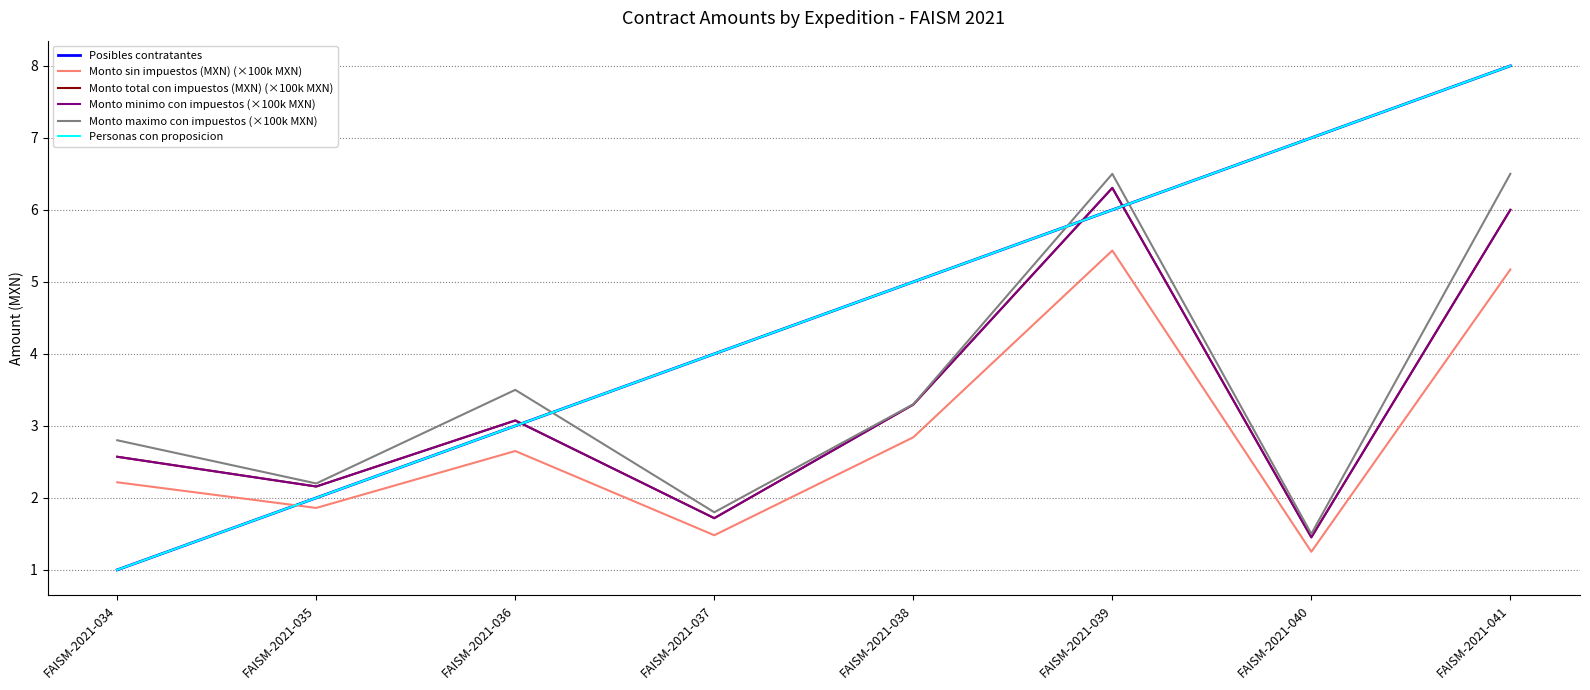

Reading left to right, transcribe all the data shown in this chart.

Posibles contratantes: FAISM-2021-034=1.0	FAISM-2021-035=2.0	FAISM-2021-036=3.0	FAISM-2021-037=4.0	FAISM-2021-038=5.0	FAISM-2021-039=6.0	FAISM-2021-040=7.0	FAISM-2021-041=8.0
Monto sin impuestos (MXN) (×100k MXN): FAISM-2021-034=2.2	FAISM-2021-035=1.9	FAISM-2021-036=2.7	FAISM-2021-037=1.5	FAISM-2021-038=2.8	FAISM-2021-039=5.4	FAISM-2021-040=1.3	FAISM-2021-041=5.2
Monto total con impuestos (MXN) (×100k MXN): FAISM-2021-034=2.6	FAISM-2021-035=2.2	FAISM-2021-036=3.1	FAISM-2021-037=1.7	FAISM-2021-038=3.3	FAISM-2021-039=6.3	FAISM-2021-040=1.5	FAISM-2021-041=6.0
Monto minimo con impuestos (×100k MXN): FAISM-2021-034=2.6	FAISM-2021-035=2.2	FAISM-2021-036=3.1	FAISM-2021-037=1.7	FAISM-2021-038=3.3	FAISM-2021-039=6.3	FAISM-2021-040=1.5	FAISM-2021-041=6.0
Monto maximo con impuestos (×100k MXN): FAISM-2021-034=2.8	FAISM-2021-035=2.2	FAISM-2021-036=3.5	FAISM-2021-037=1.8	FAISM-2021-038=3.3	FAISM-2021-039=6.5	FAISM-2021-040=1.5	FAISM-2021-041=6.5
Personas con proposicion: FAISM-2021-034=1.0	FAISM-2021-035=2.0	FAISM-2021-036=3.0	FAISM-2021-037=4.0	FAISM-2021-038=5.0	FAISM-2021-039=6.0	FAISM-2021-040=7.0	FAISM-2021-041=8.0